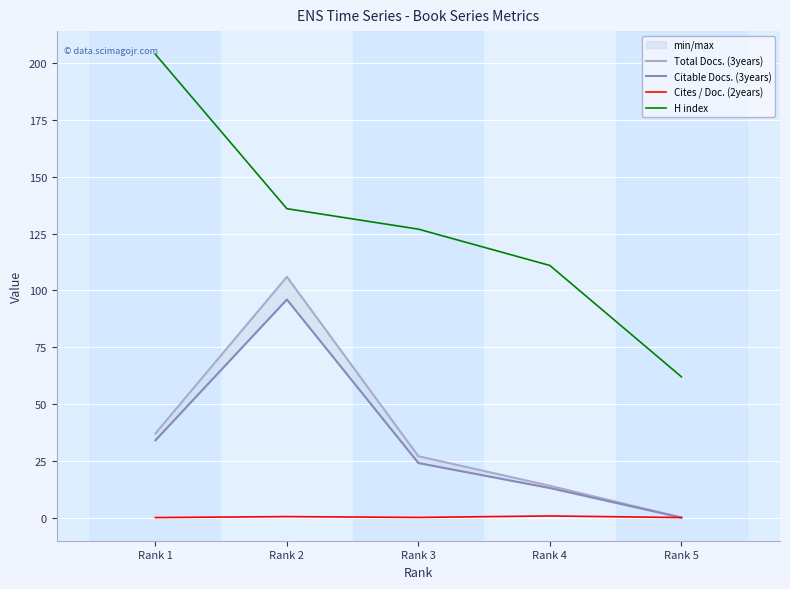

What is the value of the Total Docs. (3years) point at the 4th from the left?

14.0